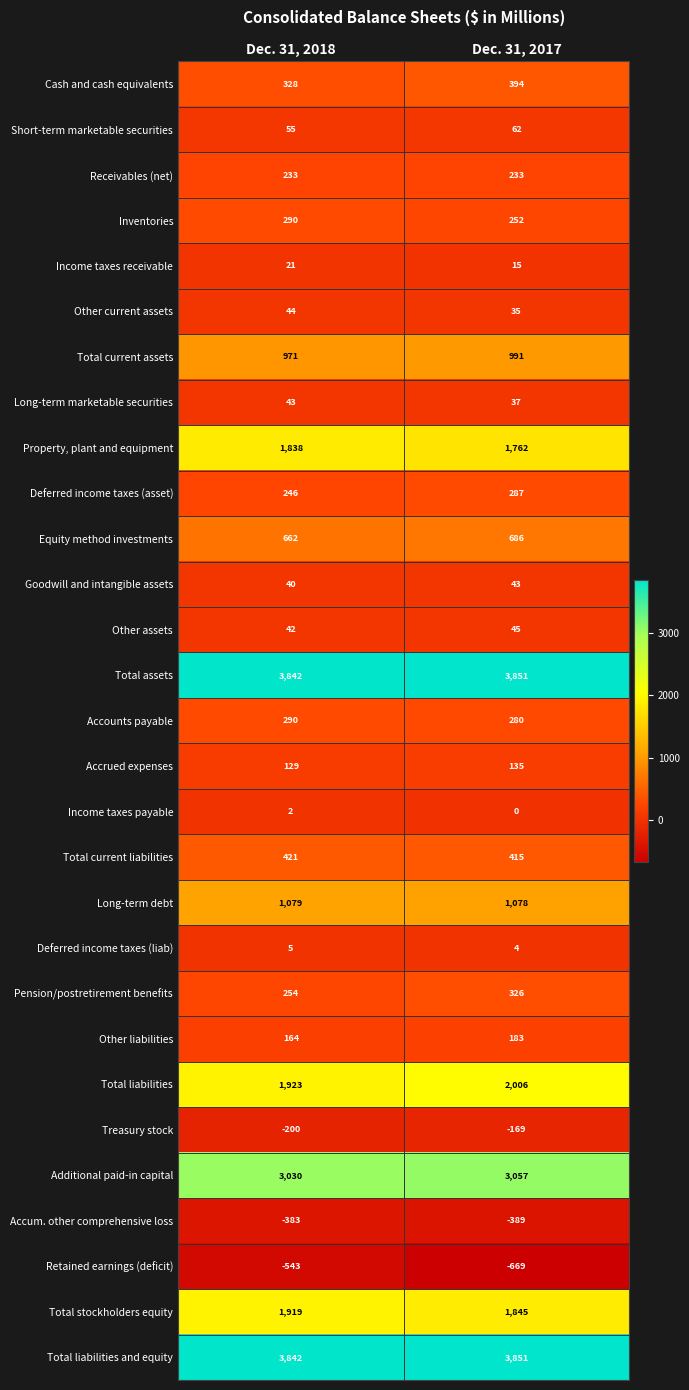

What is the difference between the Total current assets values at Dec. 31, 2017 and Dec. 31, 2018?

20